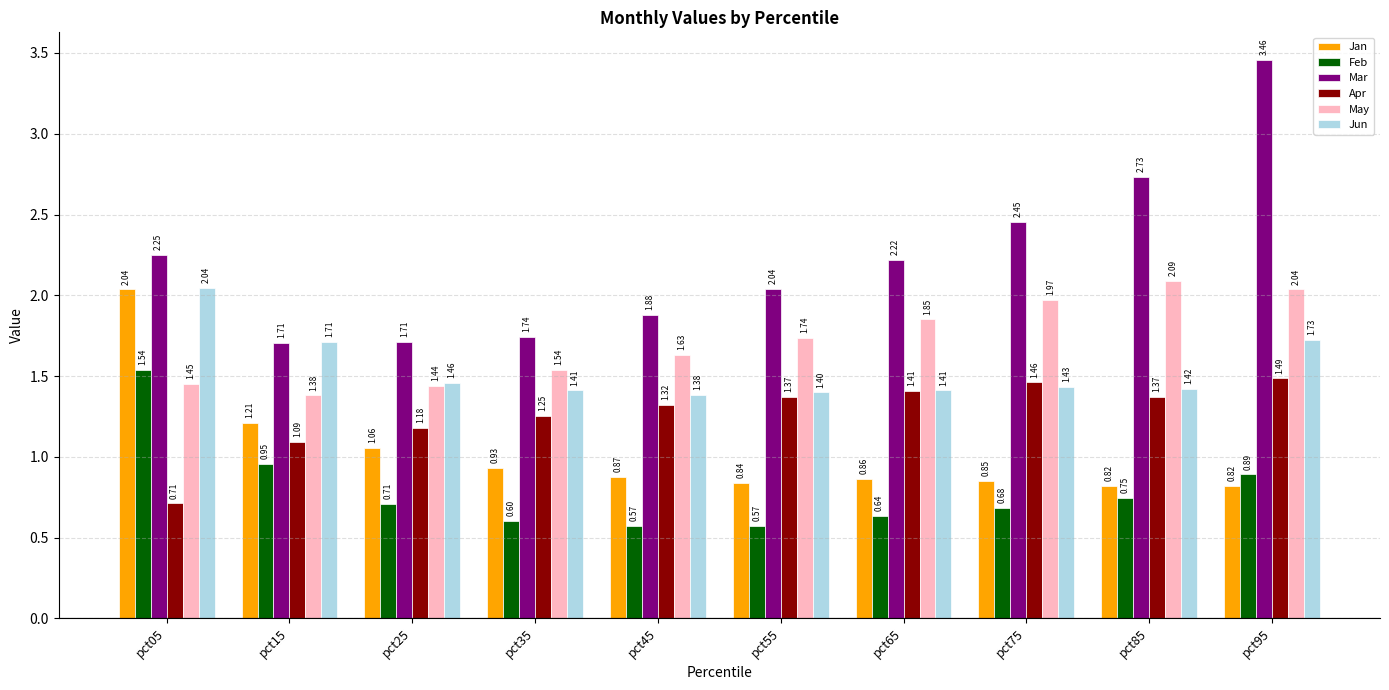

Which series has the largest range (max minus min)?

Mar